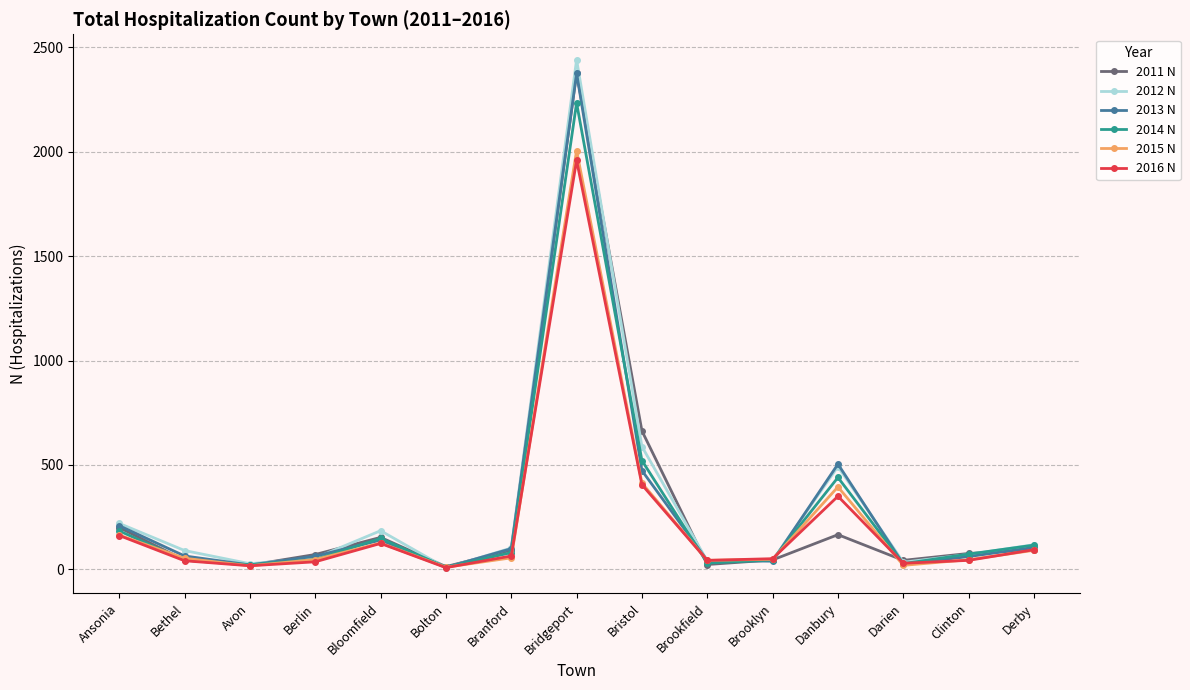

What is the difference between the second highest and second lowest values in the 2015 N series?

396